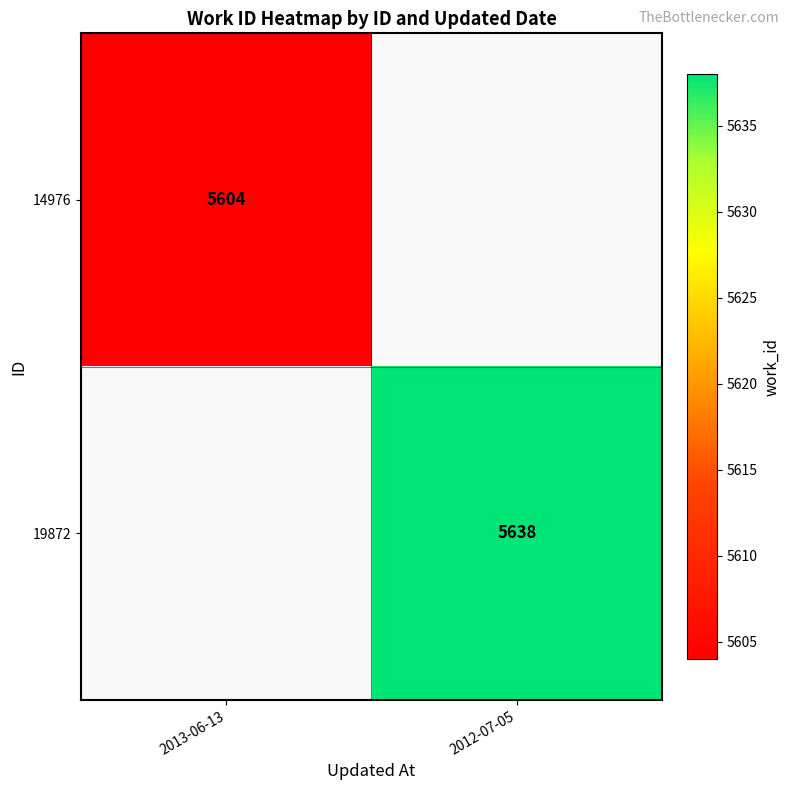

How many series are shown in this chart?

2